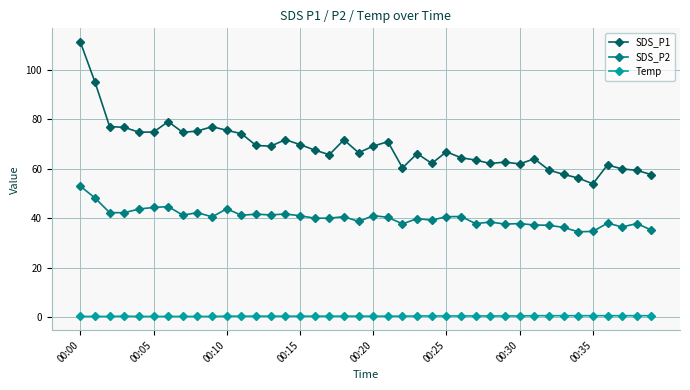

Does the chart have visible grid lines?

Yes